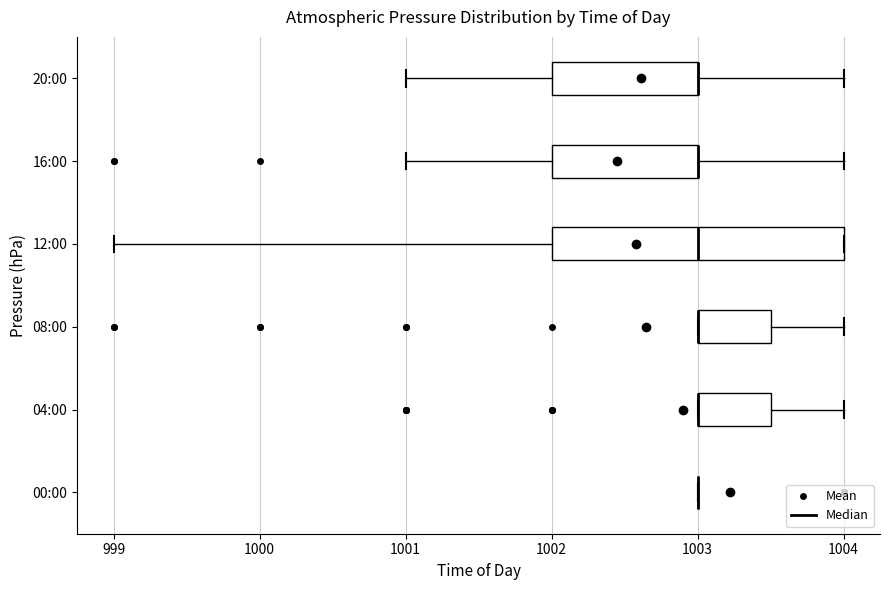

Reading bottom to top, transcribe this box plot: for each box, give where its median line is, the range the box spans, and where its two whiskers end, as read against the x-axis. The values are not printed on the chart, so give them approximately, as read against the axis.

00:00: box collapsed to a line at 1003.0, whiskers 1003.0 to 1003.0
04:00: median 1003.0 (drawn on the box's left edge), box 1003.0 to 1003.5, whiskers 1003.0 to 1004.0
08:00: median 1003.0 (drawn on the box's left edge), box 1003.0 to 1003.5, whiskers 1003.0 to 1004.0
12:00: median 1003.0, box 1002.0 to 1004.0, whiskers 999.0 to 1004.0
16:00: median 1003.0 (drawn on the box's right edge), box 1002.0 to 1003.0, whiskers 1001.0 to 1004.0
20:00: median 1003.0 (drawn on the box's right edge), box 1002.0 to 1003.0, whiskers 1001.0 to 1004.0